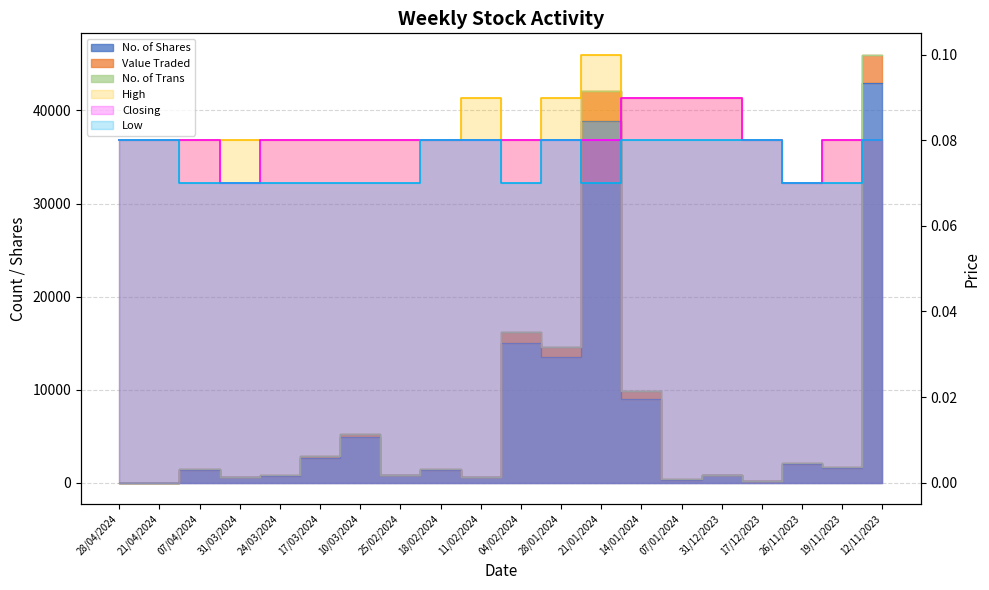

What is the value of the No. of Shares point at the 4th from the left?

574.0